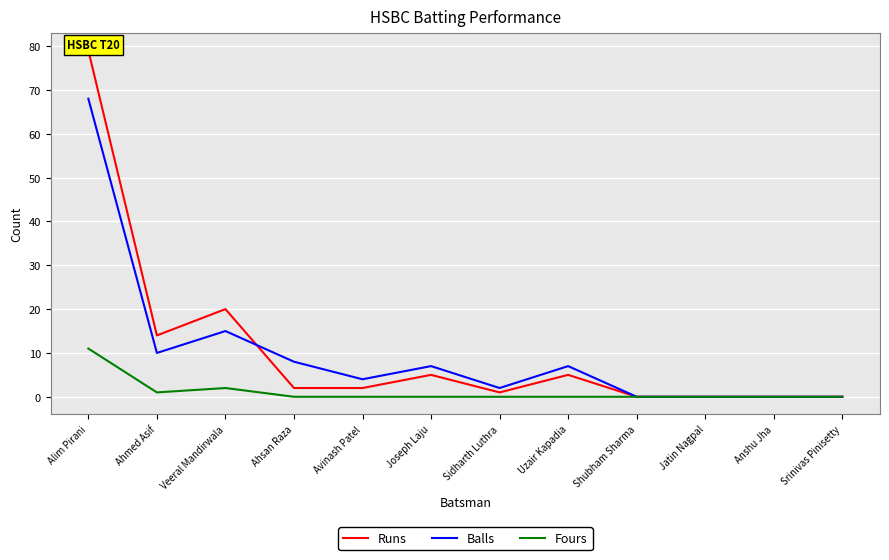

True or false: Runs and Fours intersect in this chart.

False